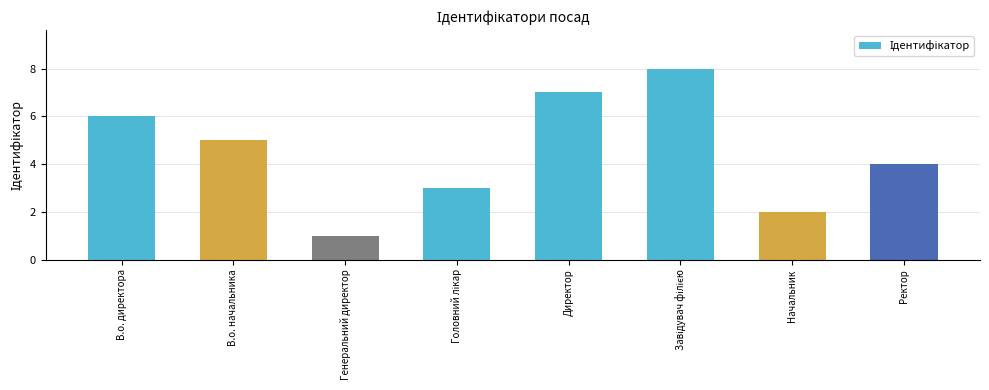

What is the approximate value at В.о. начальника?

5